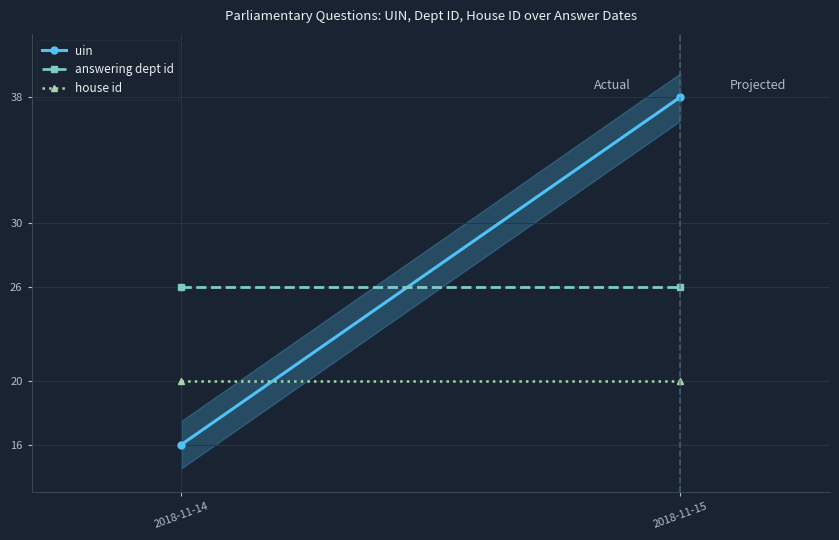

At which category is the sum across all series the highest?

2018-11-15